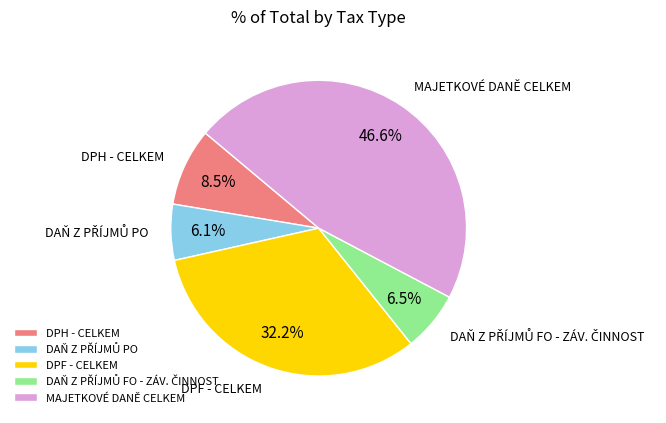

Count the number of slices in the pie.

5